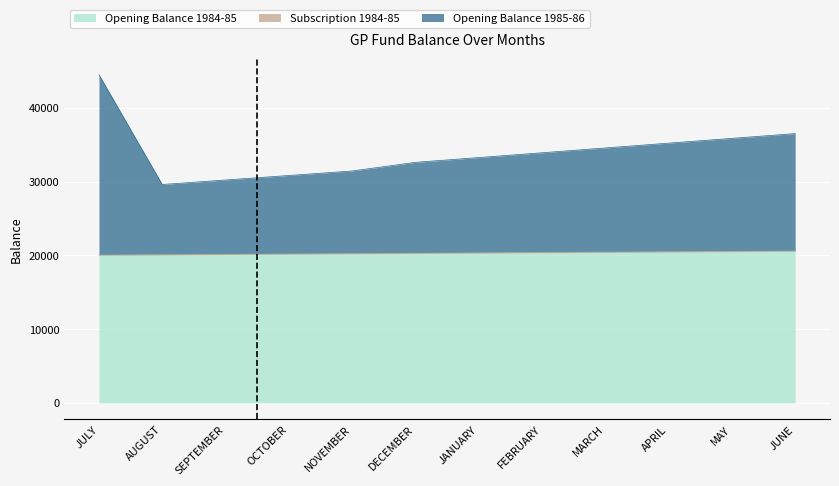

At how many categories does at least one series exceed 32554?

8